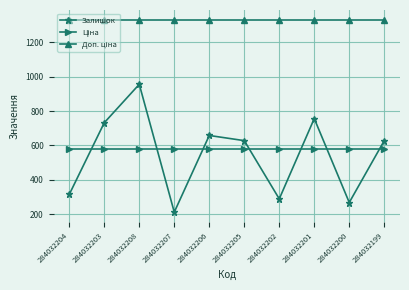

What is the minimum value shown in the chart?

213.0